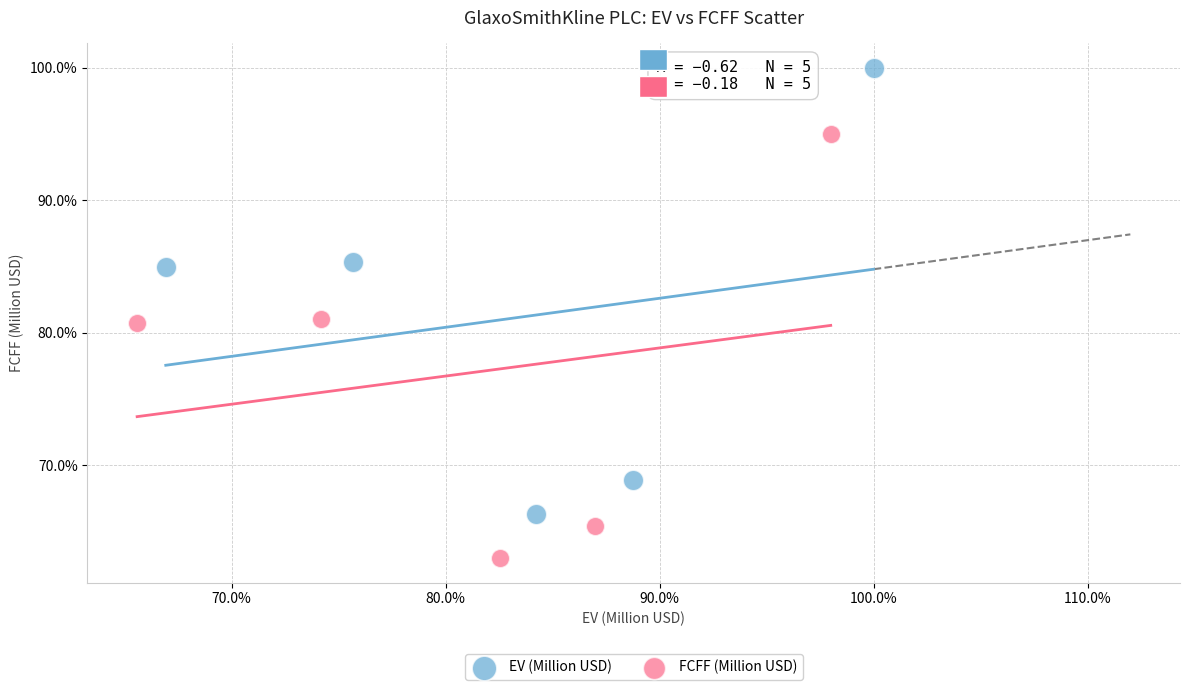

Which series has the widest spread of Y values?

EV (Million USD)